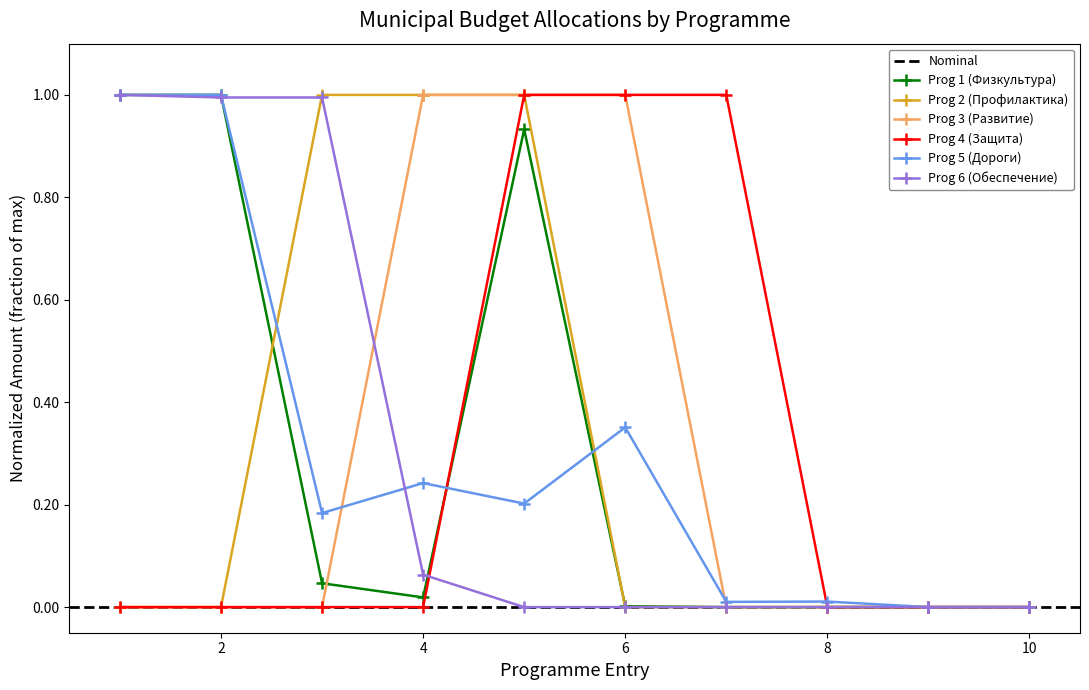

At how many categories does at least one series exceed 0?

8